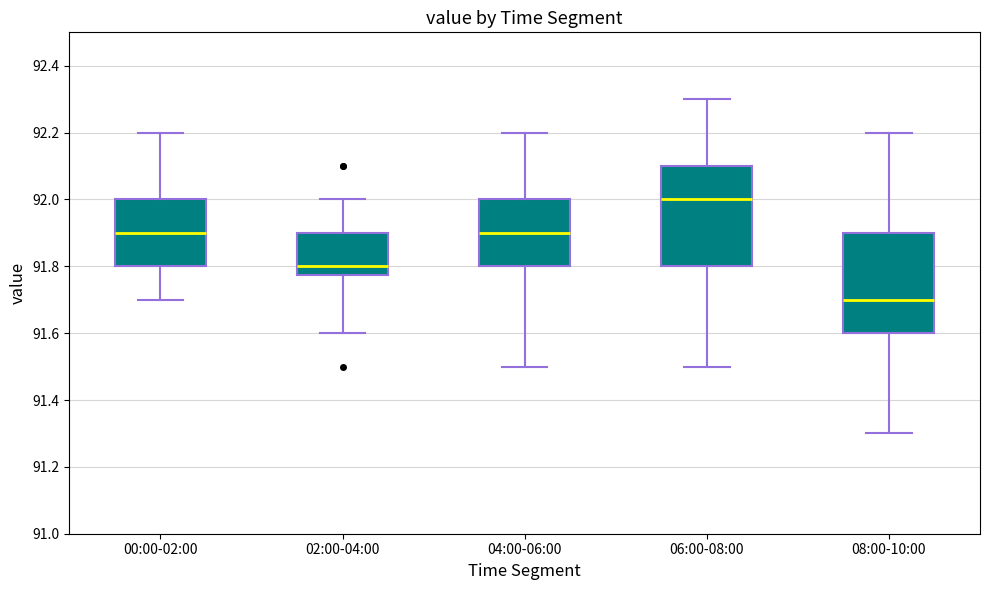

Which box's median line is the lowest?

08:00-10:00